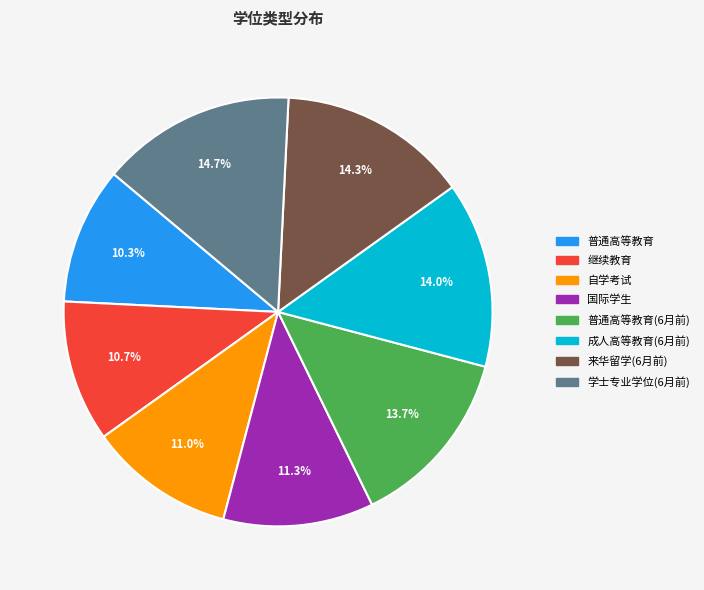

Is there a majority slice in this chart?

No